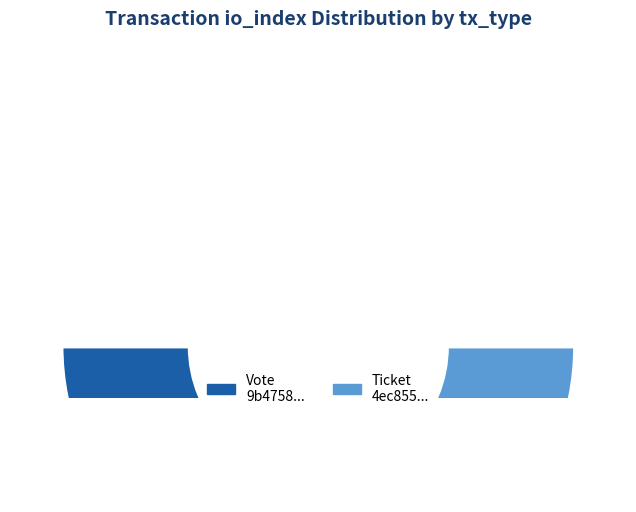

How many segments does this pie chart have?

2